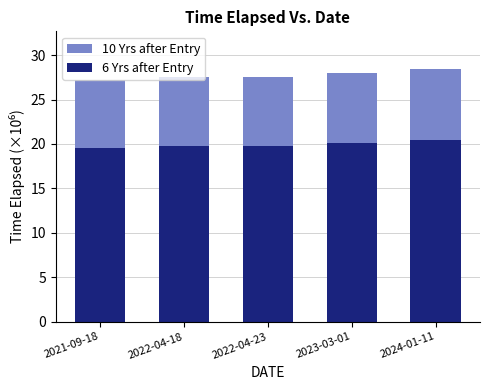

What is the minimum value for 6 Yrs after Entry?

19.6